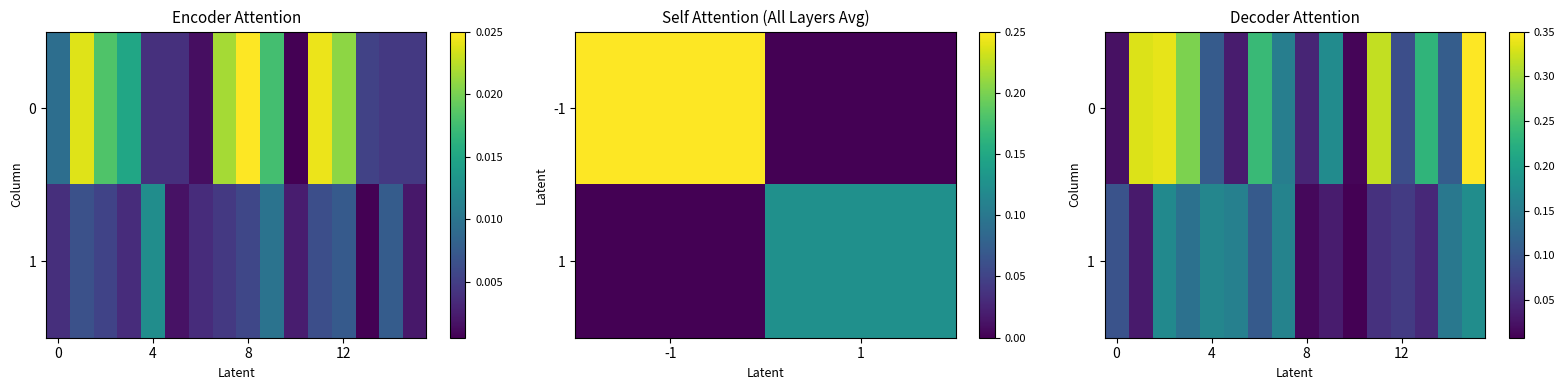

What is the sum of all 1 values?

1.6